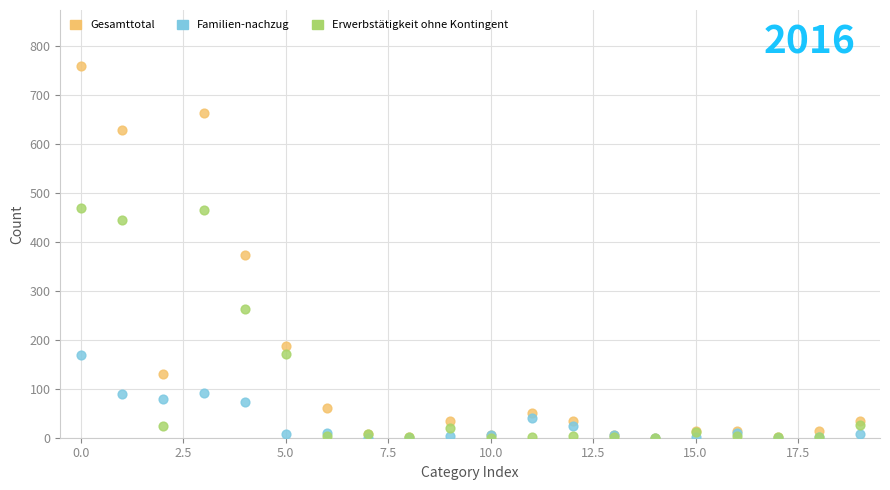

In the Erwerbstätigkeit ohne Kontingent series, what Y value is closest to 234?

263